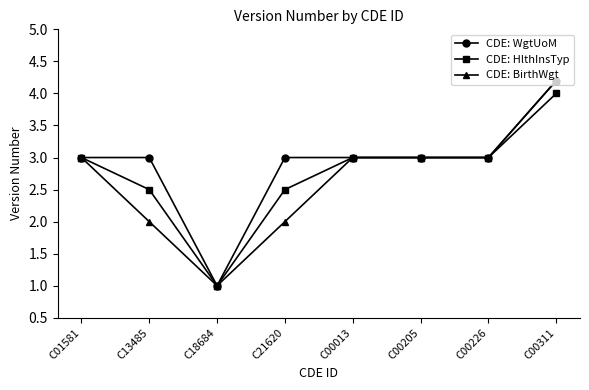

Does the chart have visible grid lines?

No